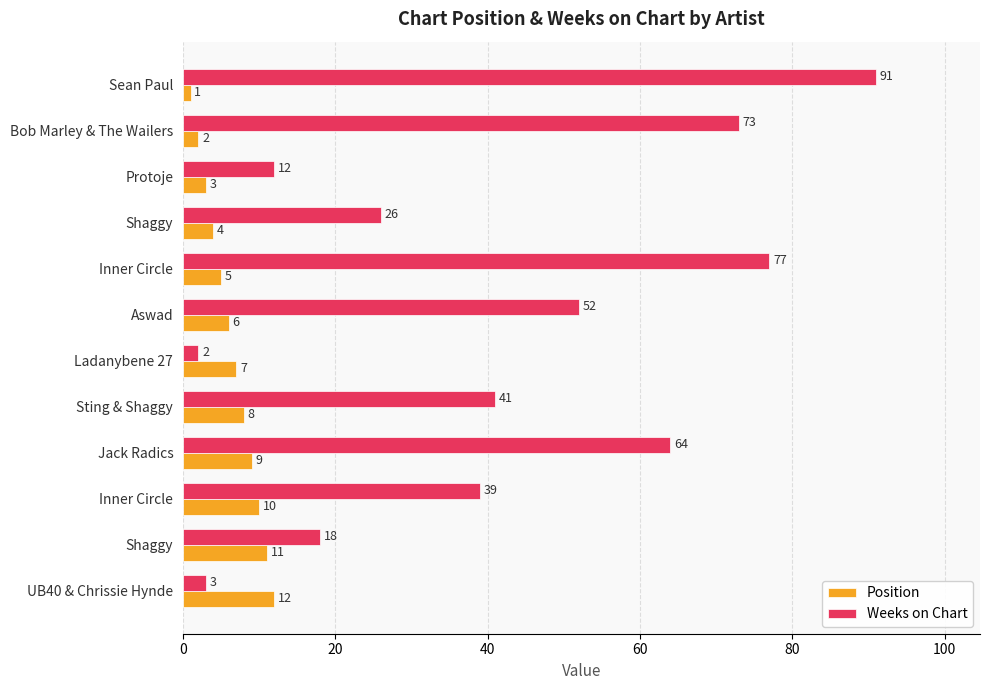

How many values in the Weeks on Chart series are below 41?

6